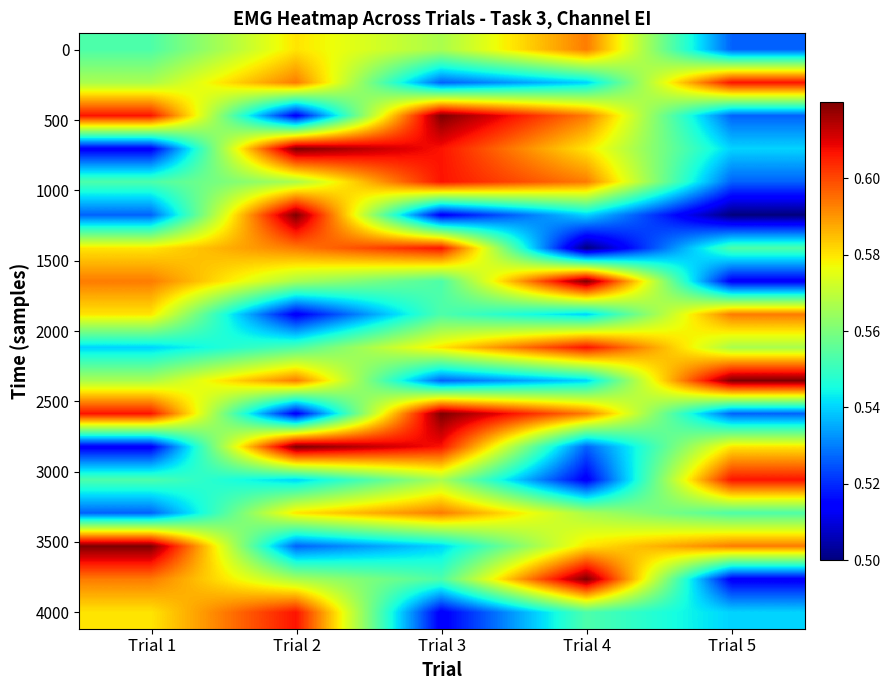

Which label corresponds to the largest value in the chart?

Trial 3